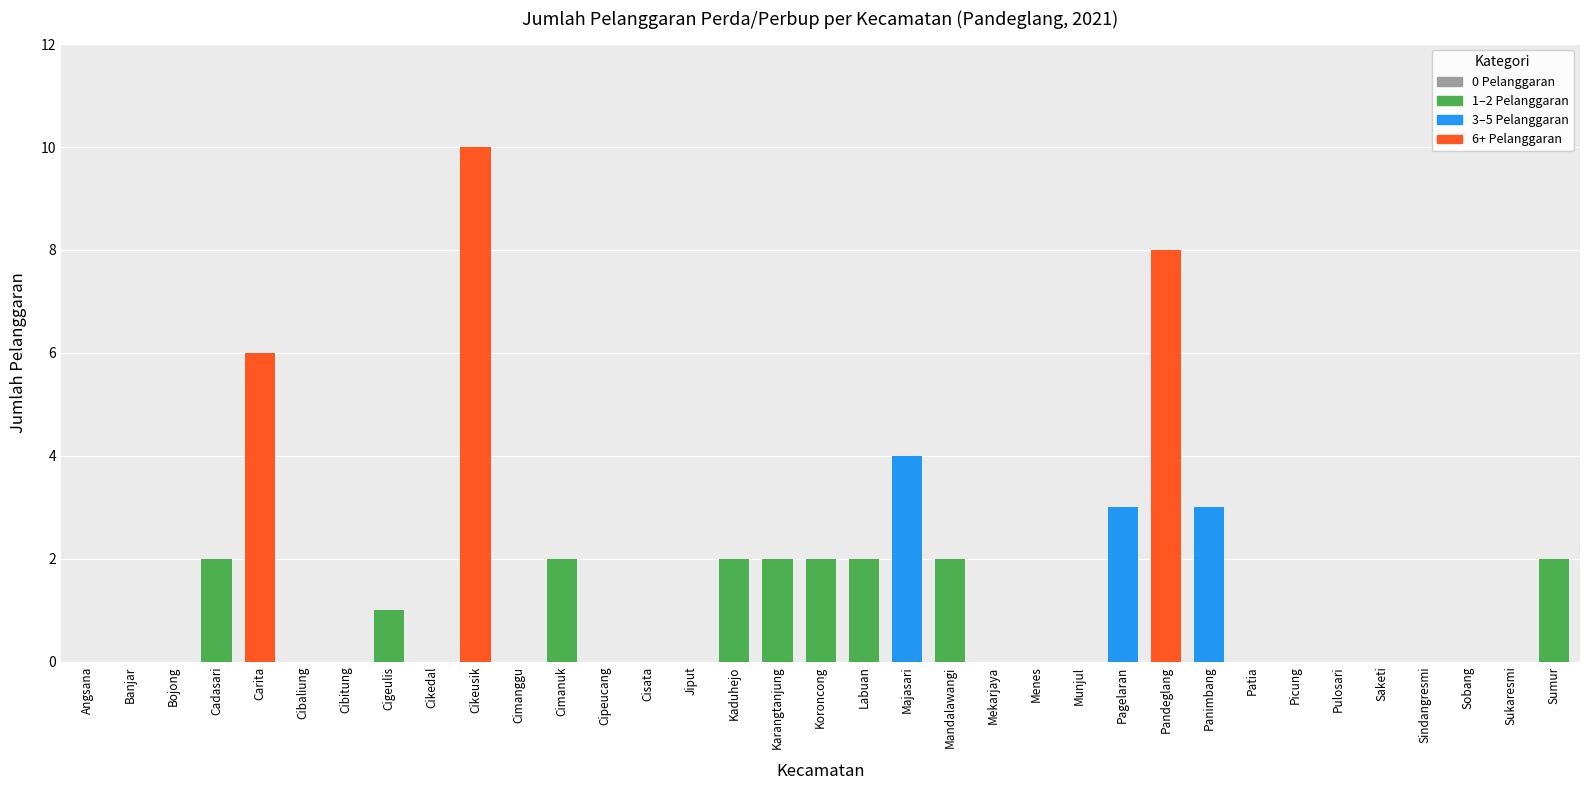

Reading left to right, what are all the values shown in this chart?

Angsana=0	Banjar=0	Bojong=0	Cadasari=2	Carita=6	Cibaliung=0	Cibitung=0	Cigeulis=1	Cikedal=0	Cikeusik=10	Cimanggu=0	Cimanuk=2	Cipeucang=0	Cisata=0	Jiput=0	Kaduhejo=2	Karangtanjung=2	Koroncong=2	Labuan=2	Majasari=4	Mandalawangi=2	Mekarjaya=0	Menes=0	Munjul=0	Pagelaran=3	Pandeglang=8	Panimbang=3	Patia=0	Picung=0	Pulosari=0	Saketi=0	Sindangresmi=0	Sobang=0	Sukaresmi=0	Sumur=2